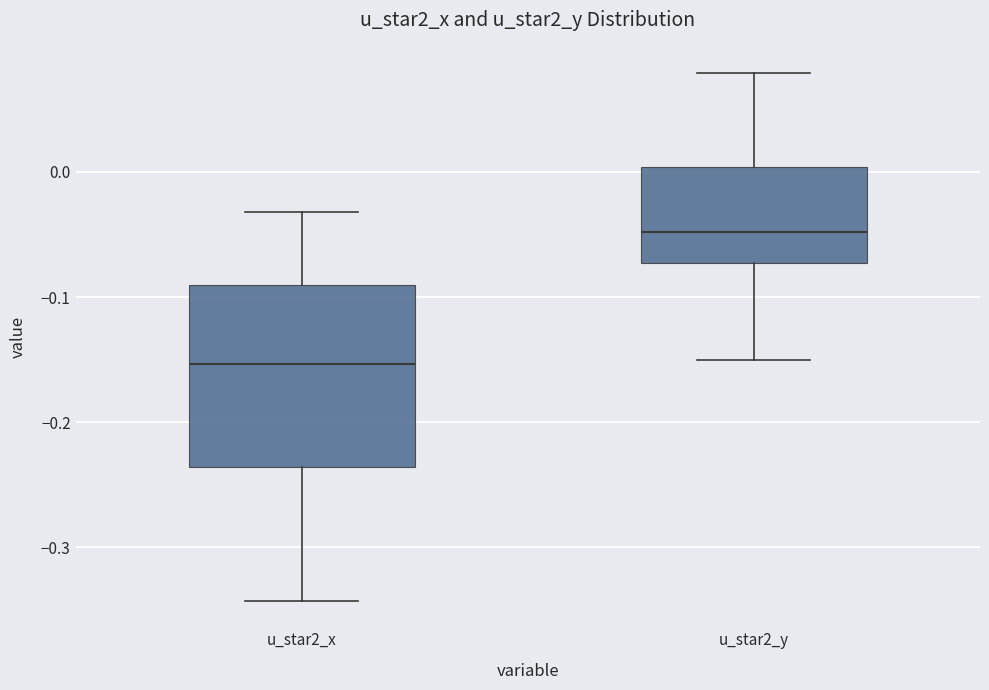

Where does the lower whisker of the box for u_star2_y end on the y-axis? The values are not printed on the chart, so give them approximately, as read against the axis.

-0.15